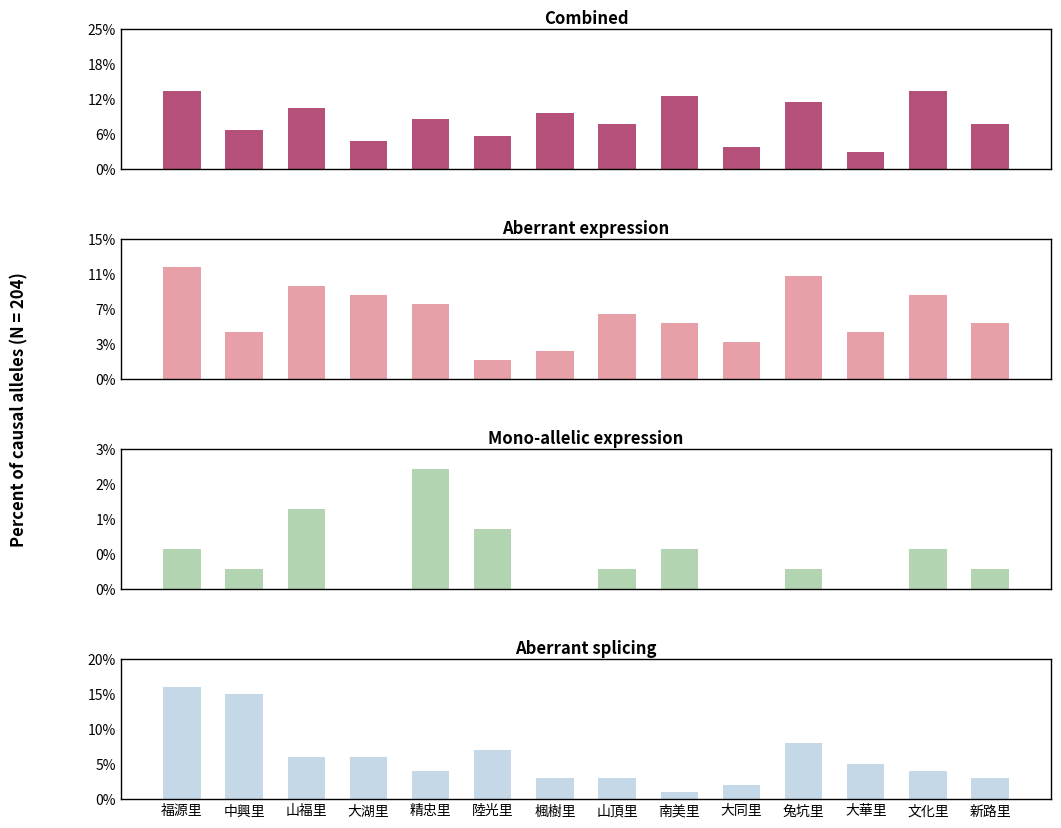

What is the value of the Mono-allelic expression bar at the 6th from the left?

1.5